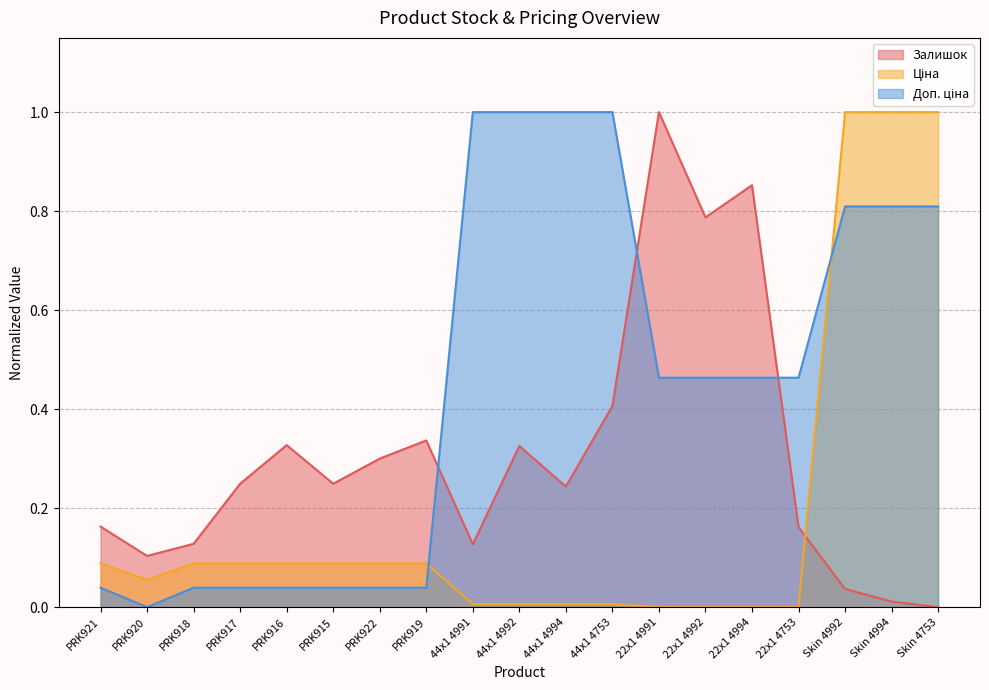

Which has a higher value, 22x1 4753 or 44x1 4994?

44x1 4994